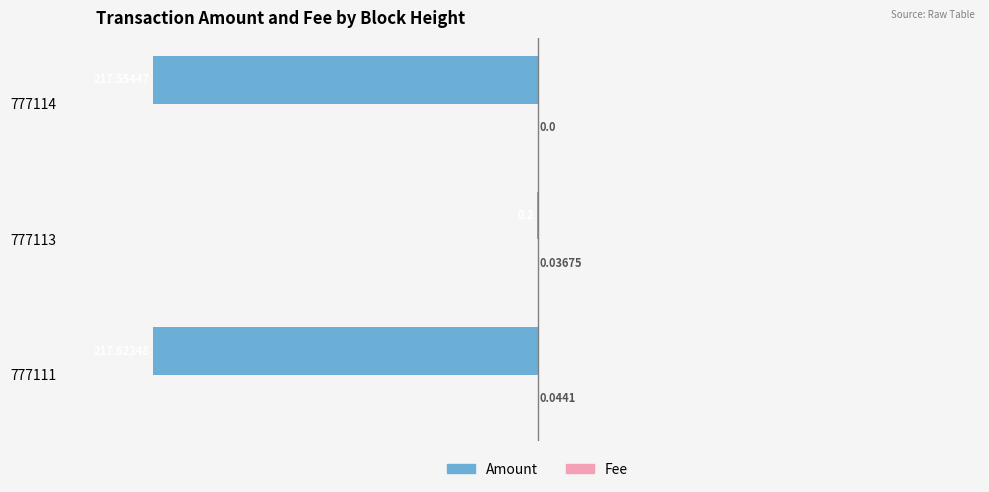

What is the sum of all Amount values?

-435.4